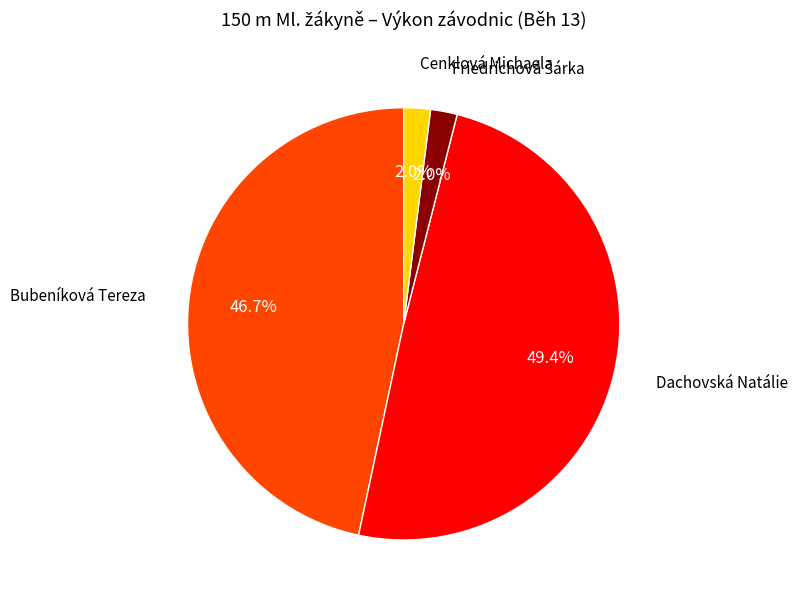

To the nearest percent, what is the average slice percentage?

25%